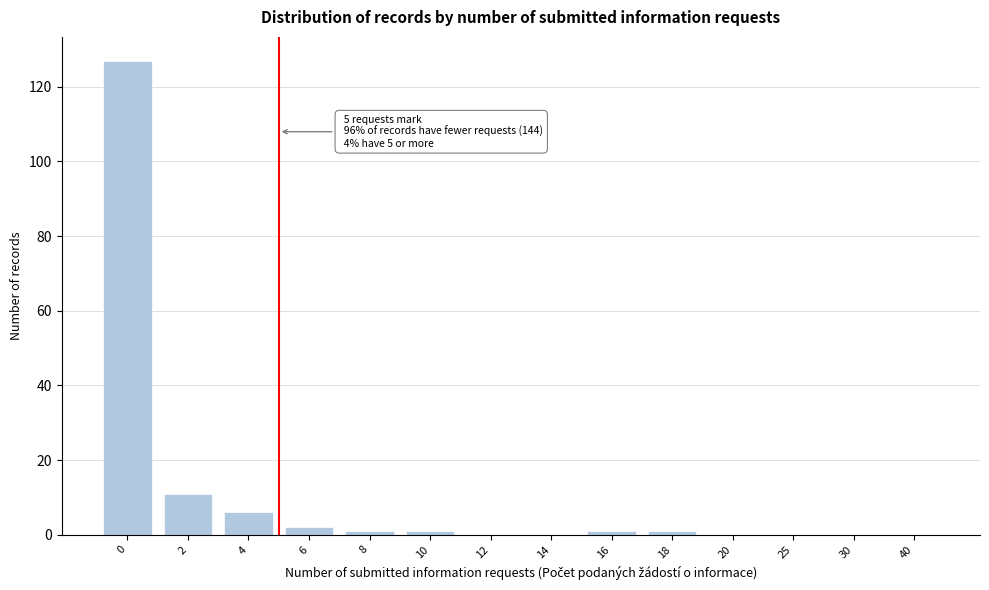

Reading left to right, transcribe all the data shown in this chart.

0=127	2=11	4=6	6=2	8=1	10=1	12=0	14=0	16=1	18=1	20=0	25=0	30=0	40=0